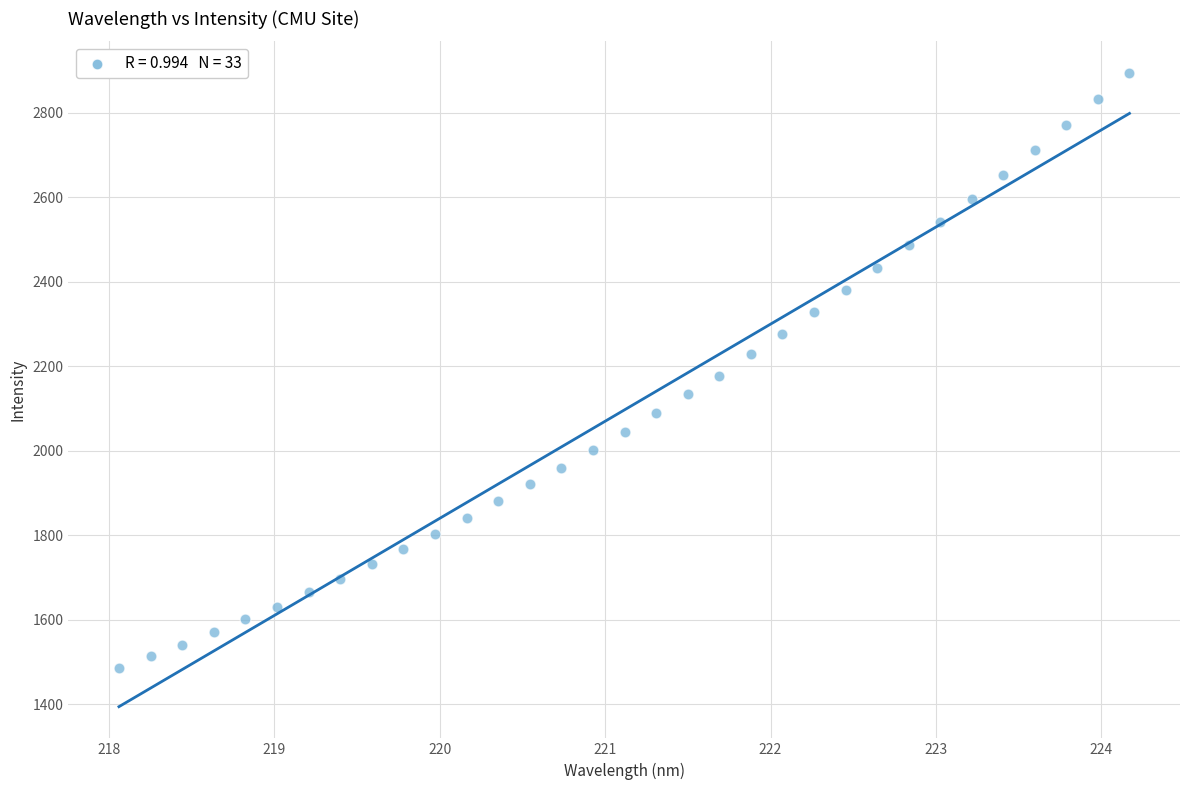

What is the range of Y values (max minus min)?

1408.2